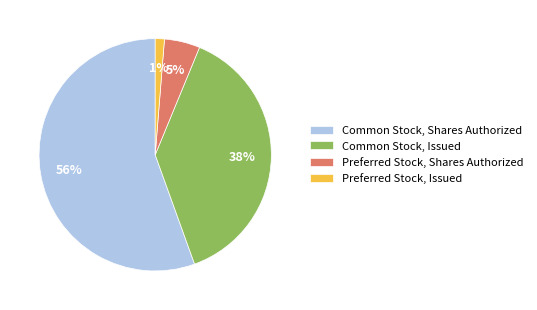

Which has a higher value, Common Stock, Issued or Preferred Stock, Shares Authorized?

Common Stock, Issued